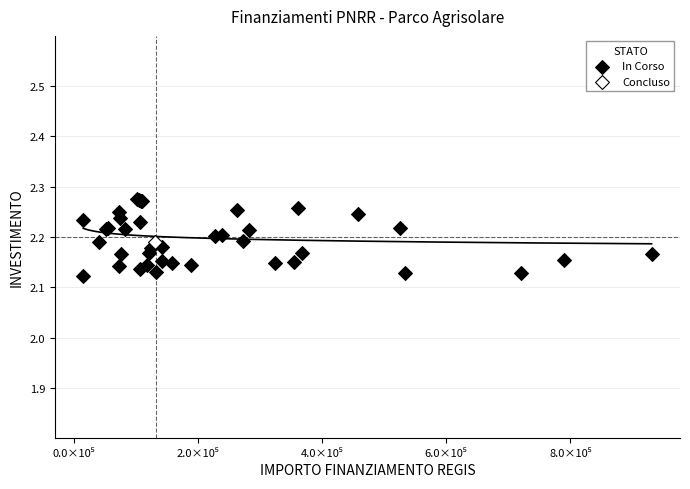

What are all the series names shown in the legend?

In Corso, Concluso